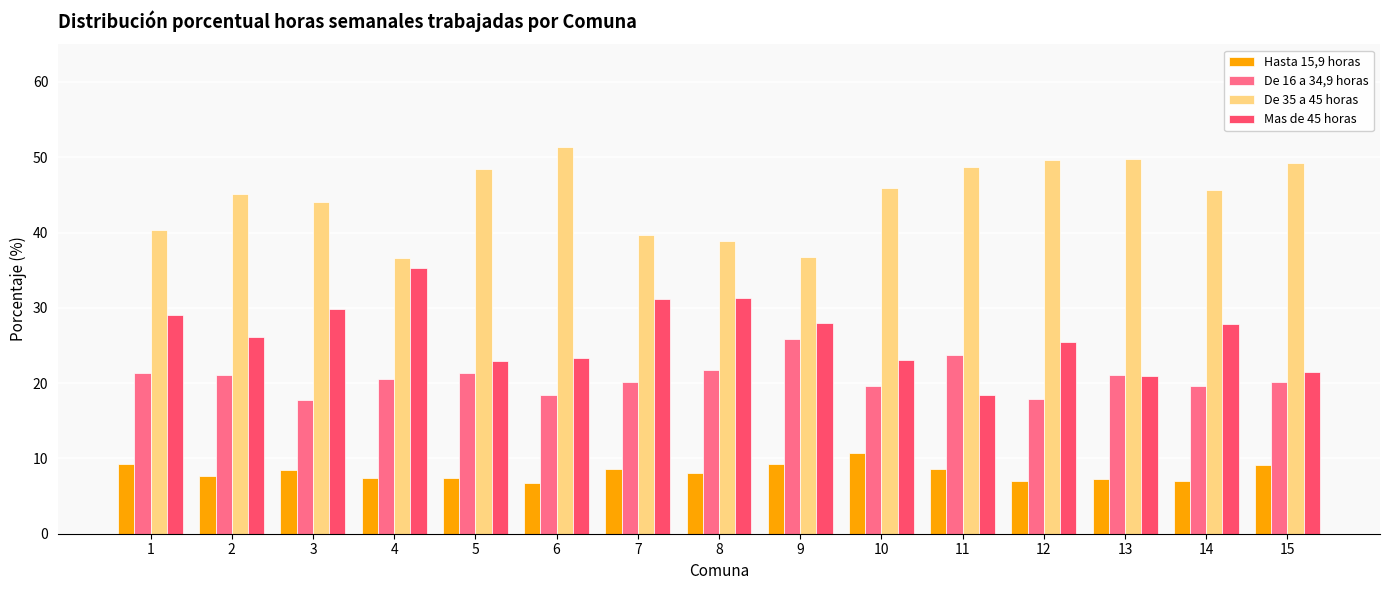

Is the value of De 16 a 34,9 horas at 11 greater than the value of Mas de 45 horas at 14?

No